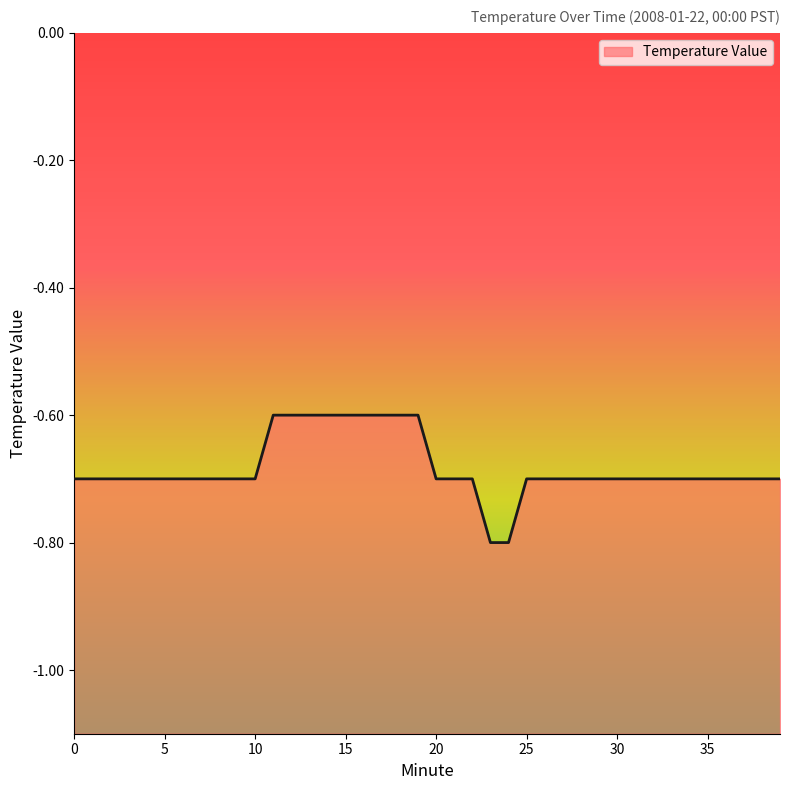

Is it true that the value at 6 is -1.0?

False